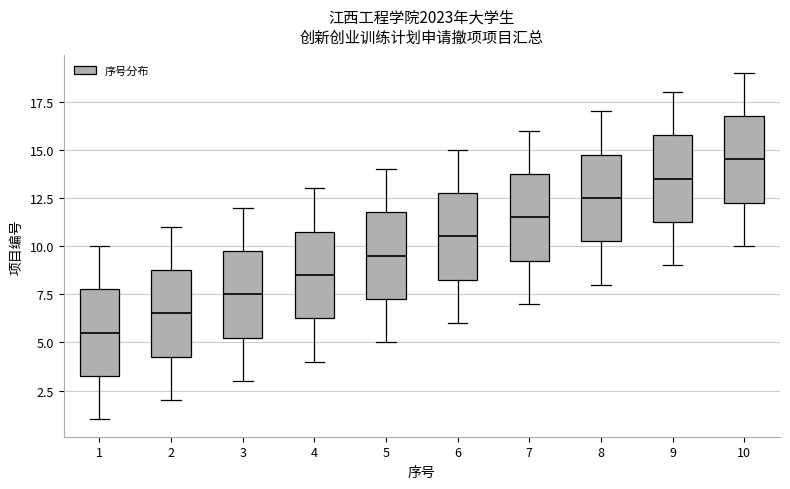

Which box's median line is the highest?

10